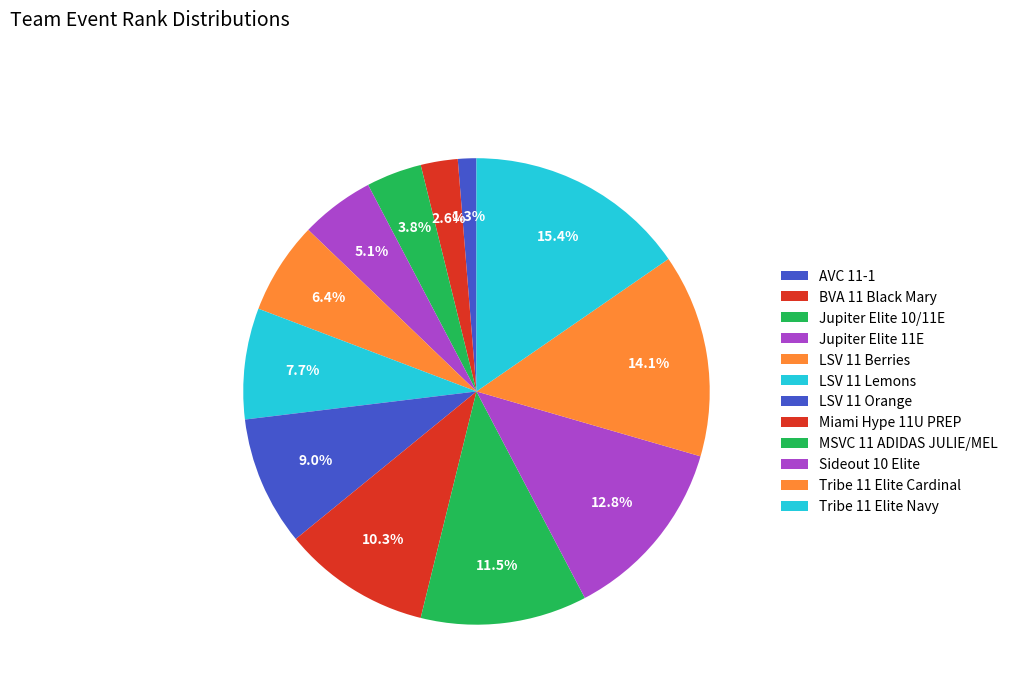

What percentage do Miami Hype 11U PREP and LSV 11 Orange together represent?

19.2%